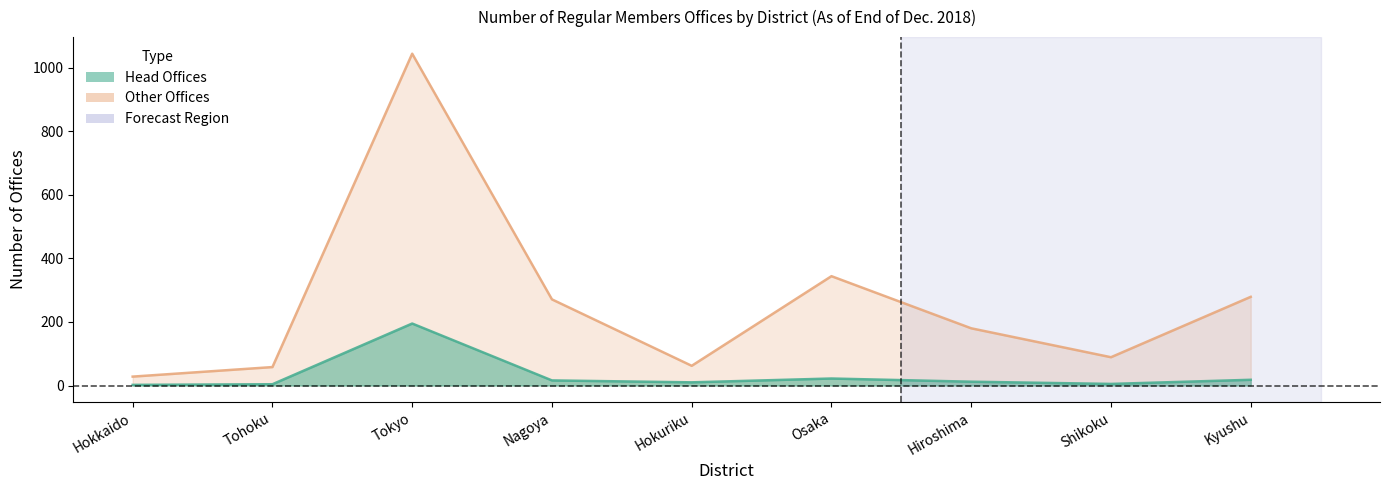

The value of Other Offices at Hiroshima is 180. True or false?

True